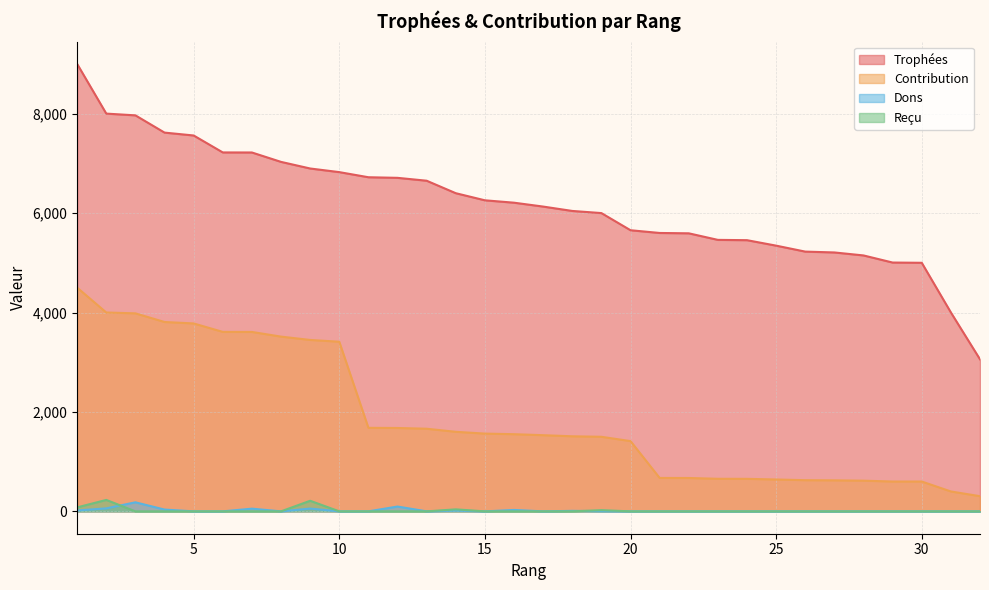

Where does the Trophées series first go above 6209?

1